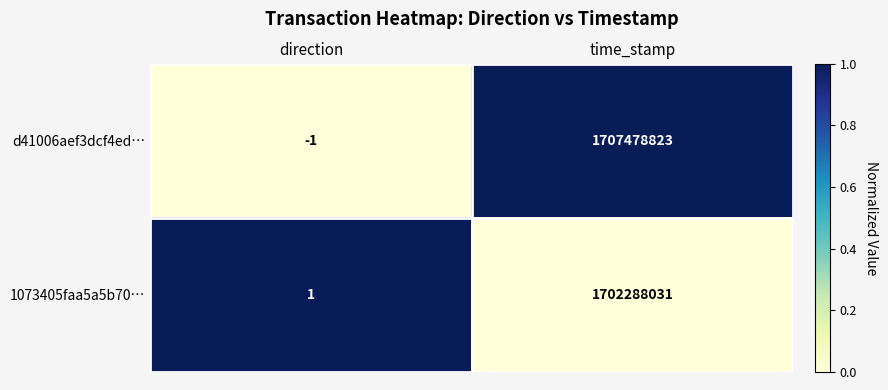

What is the spread (max minus min) of values at direction?

2